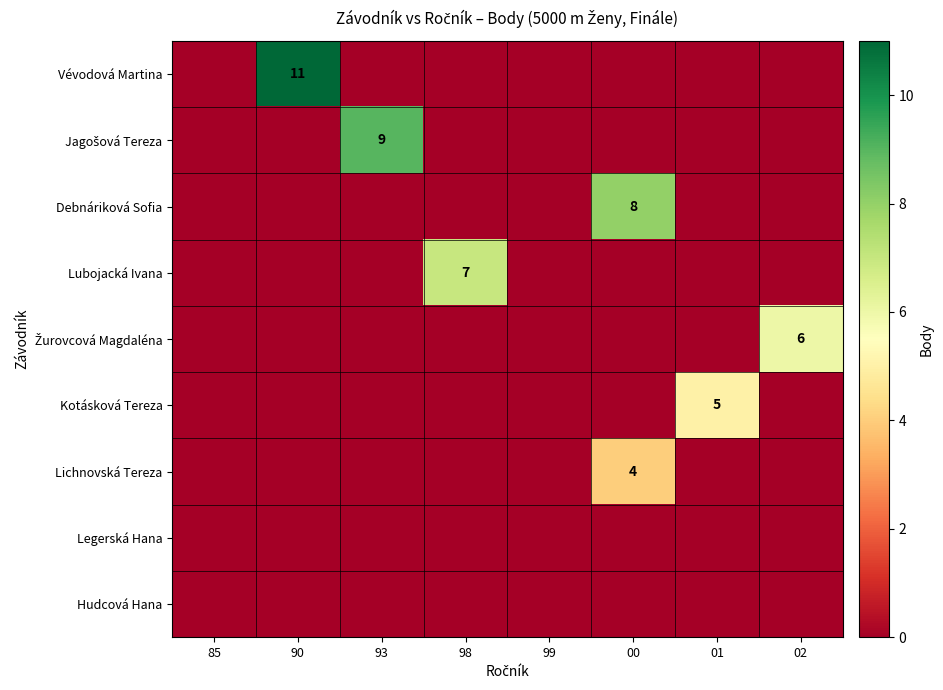

True or false: Vévodová Martina has a value of 0 at 00.

True